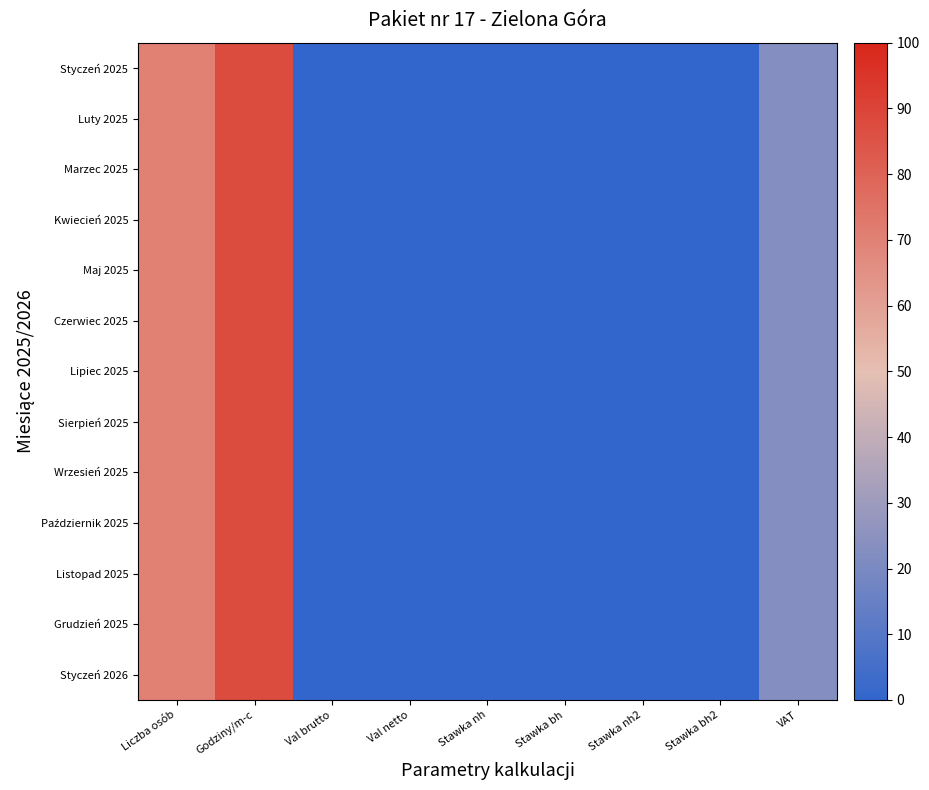

Which series has the largest range (max minus min)?

Styczeń 2025